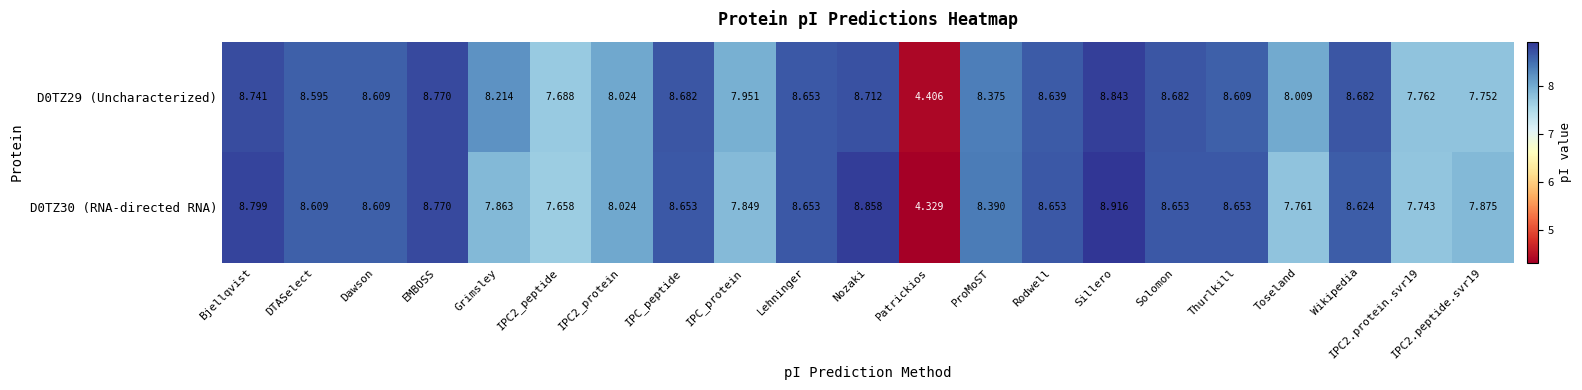

At which category is the sum across all series the highest?

Sillero